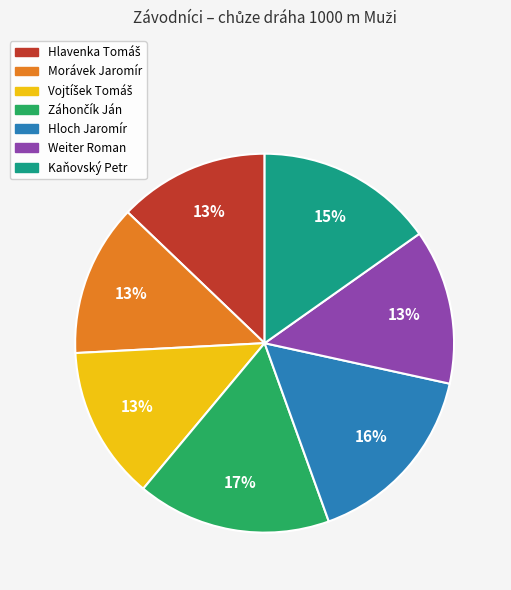

To the nearest percent, what percentage of the pie is Weiter Roman?

13%